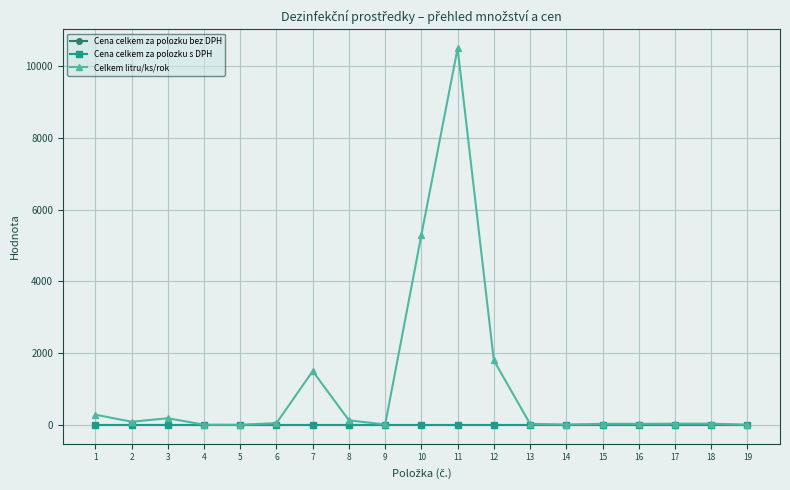

How many interior local peaks does the Celkem litru/ks/rok series have?

4